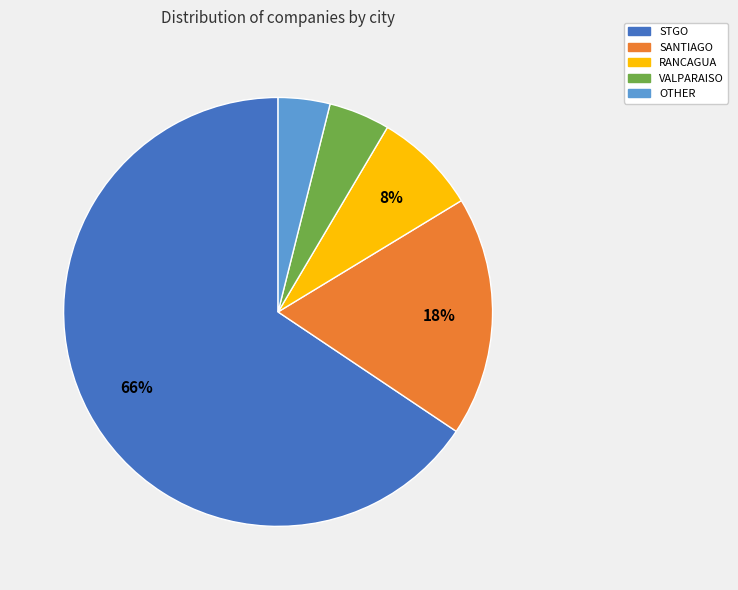

Count the number of slices in the pie.

5